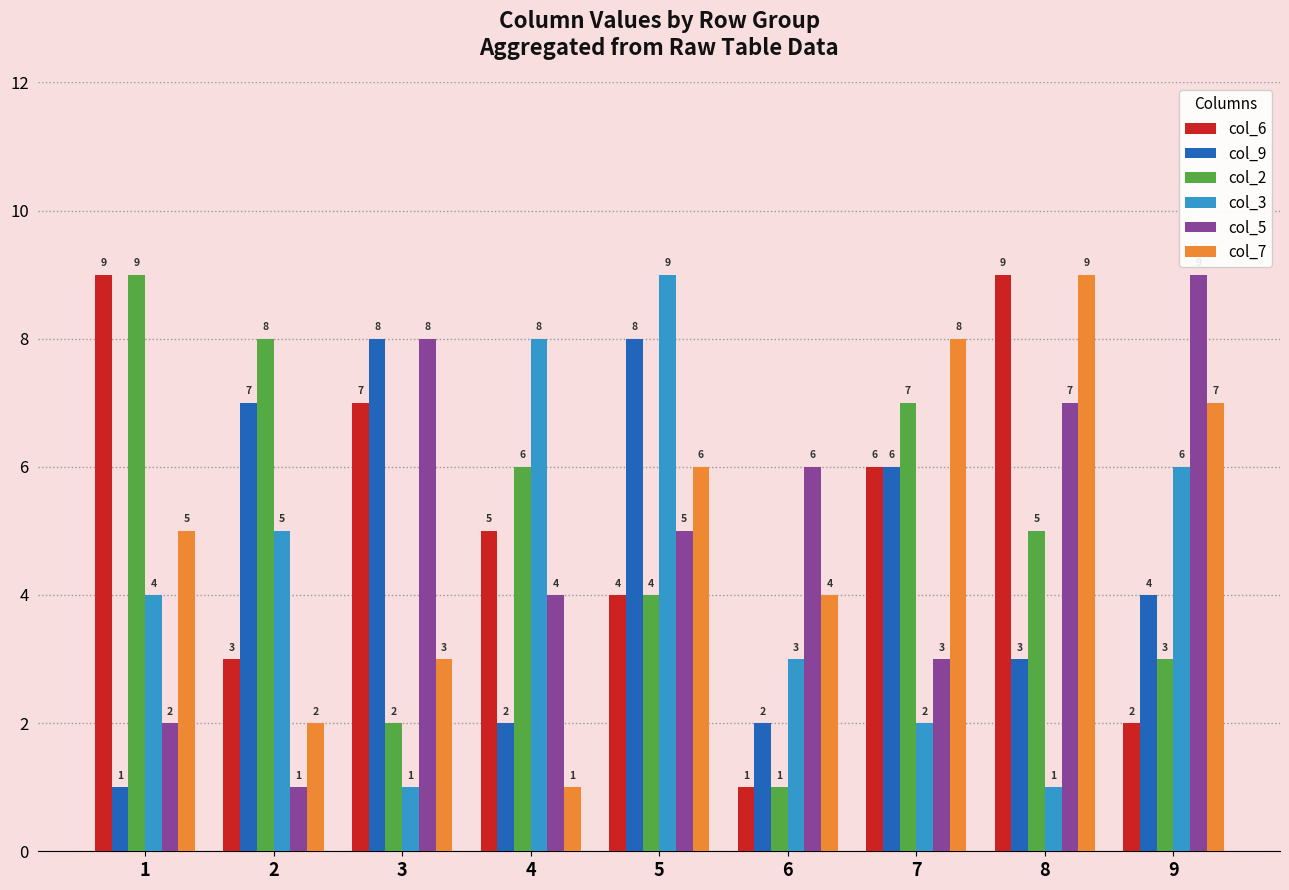

Reading right to left, what are all the values shown in this chart?

col_6: 2	9	6	1	4	5	7	3	9
col_9: 4	3	6	2	8	2	8	7	1
col_2: 3	5	7	1	4	6	2	8	9
col_3: 6	1	2	3	9	8	1	5	4
col_5: 9	7	3	6	5	4	8	1	2
col_7: 7	9	8	4	6	1	3	2	5